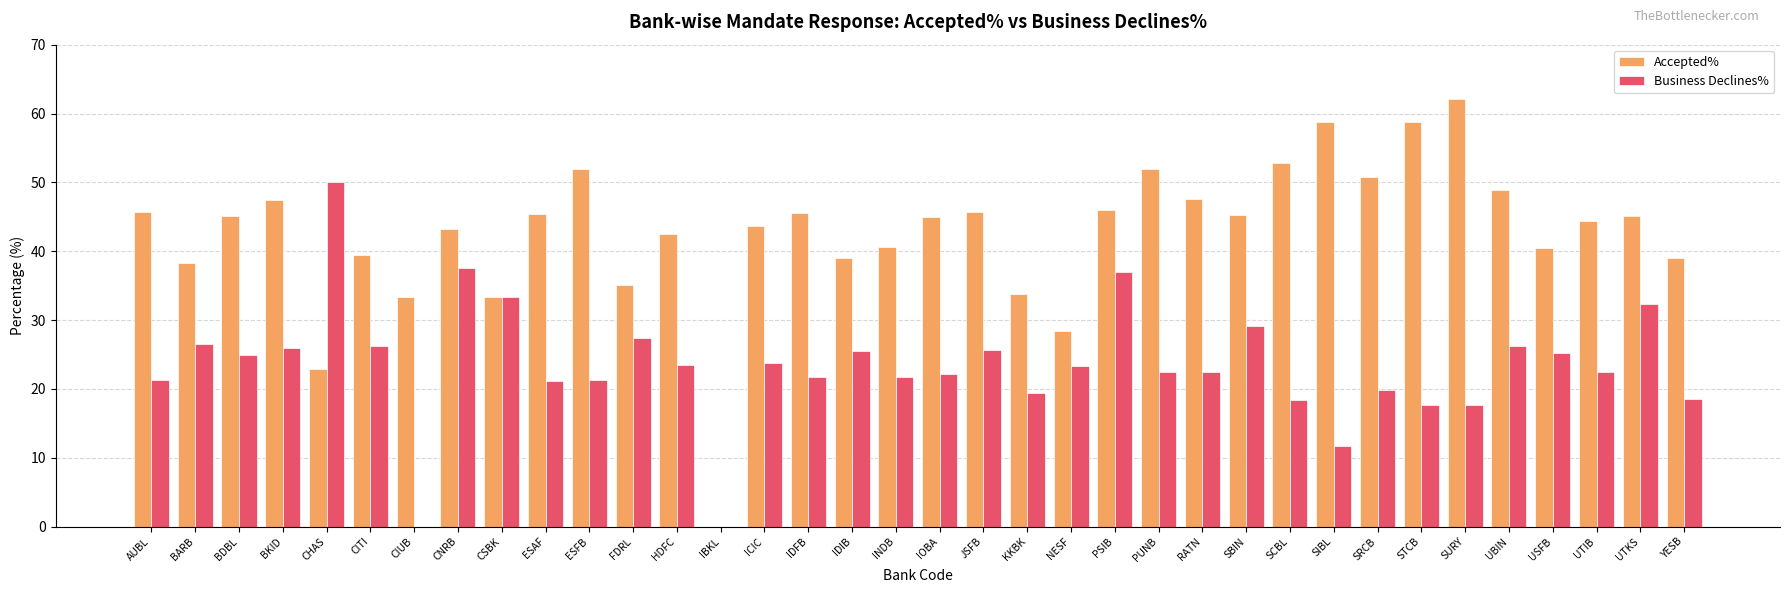

Which series changed the most between AUBL and NESF?

Accepted%